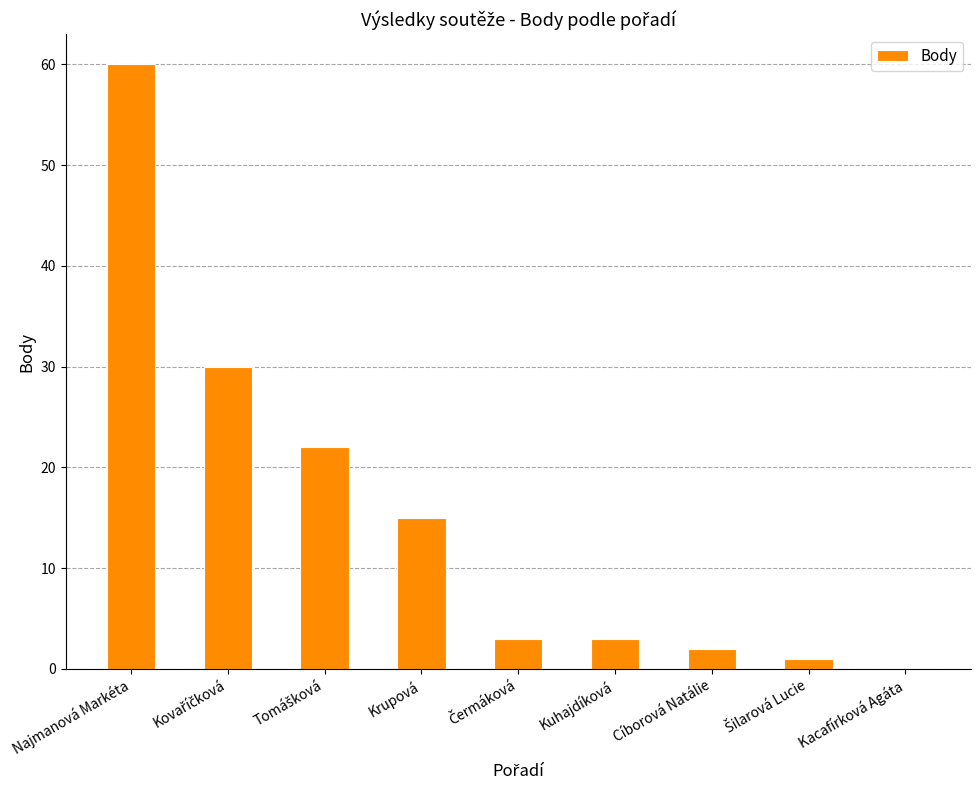

What is the sum of all values?

136